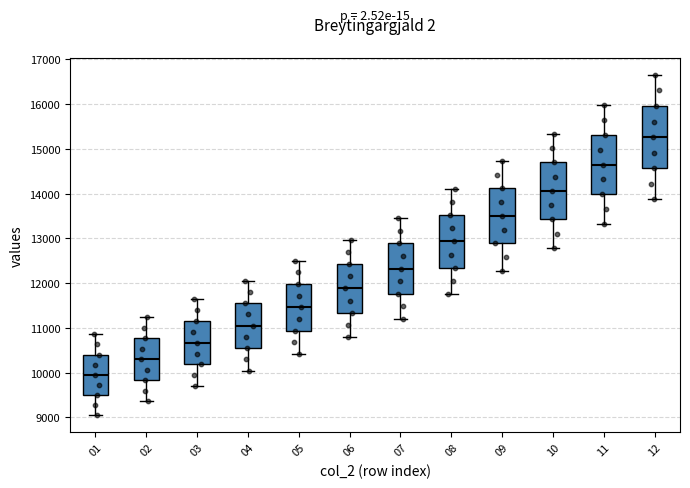

Reading left to right, transcribe this box plot: for each box, give where its median line is, the range the box spans, and where its two whiskers end, as read against the y-axis. The values are not printed on the chart, so give them approximately, as read against the axis.

01: median 10000, box 9500 to 10400, whiskers 9000 to 10900
02: median 10300, box 9800 to 10800, whiskers 9400 to 11200
03: median 10700, box 10200 to 11200, whiskers 9700 to 11600
04: median 11100, box 10600 to 11600, whiskers 10000 to 12100
05: median 11500, box 10900 to 12000, whiskers 10400 to 12500
06: median 11900, box 11300 to 12400, whiskers 10800 to 13000
07: median 12300, box 11800 to 12900, whiskers 11200 to 13400
08: median 12900, box 12300 to 13500, whiskers 11800 to 14100
09: median 13500, box 12900 to 14100, whiskers 12300 to 14700
10: median 14100, box 13400 to 14700, whiskers 12800 to 15300
11: median 14700, box 14000 to 15300, whiskers 13300 to 16000
12: median 15300, box 14600 to 16000, whiskers 13900 to 16700